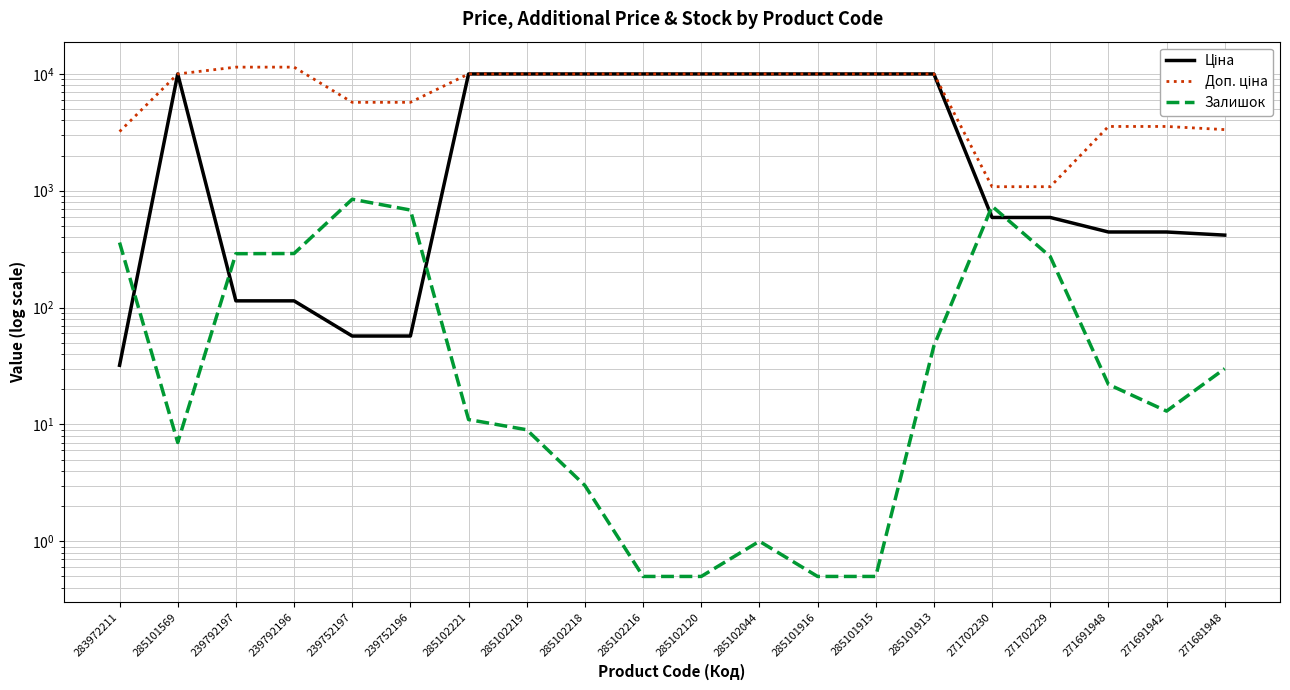

The Доп. ціна series shows 9975.0 at 285101569. True or false?

True